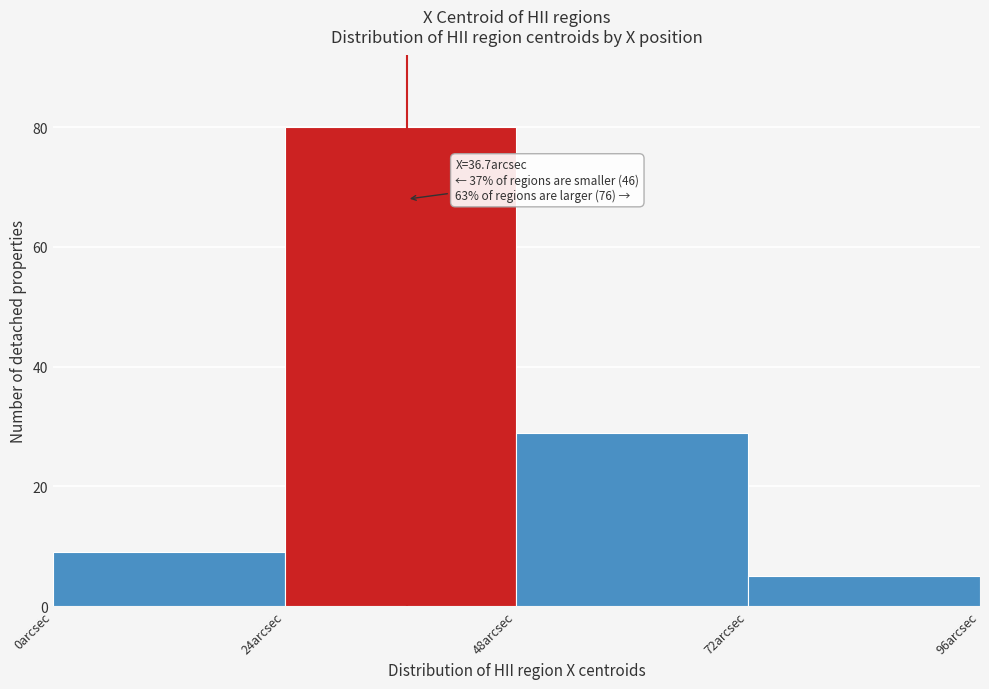

Over which range of the x-axis is the bar tallest?

24 to 48